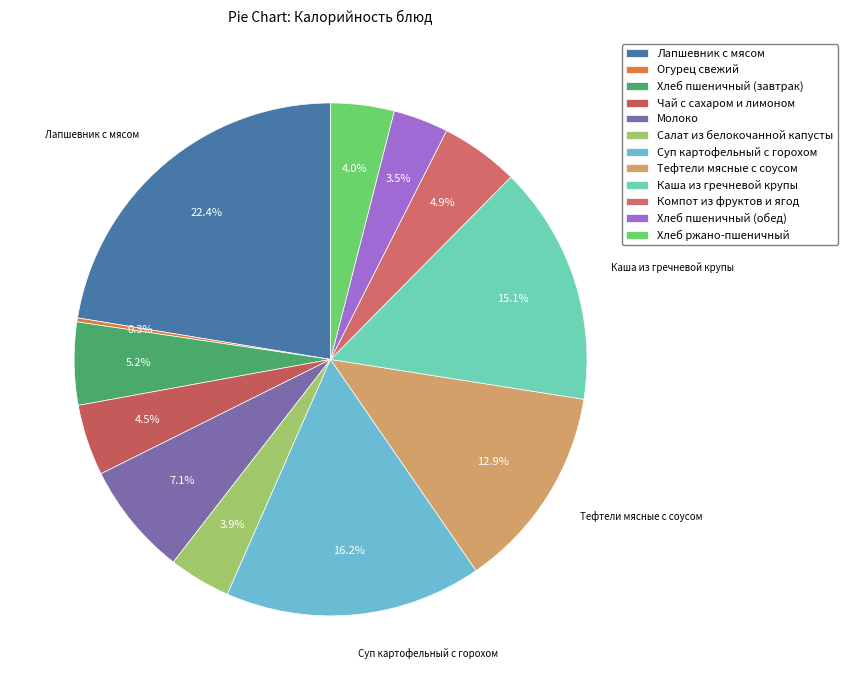

What percentage is the Хлеб пшеничный (обед) slice, to the nearest percent?

3%